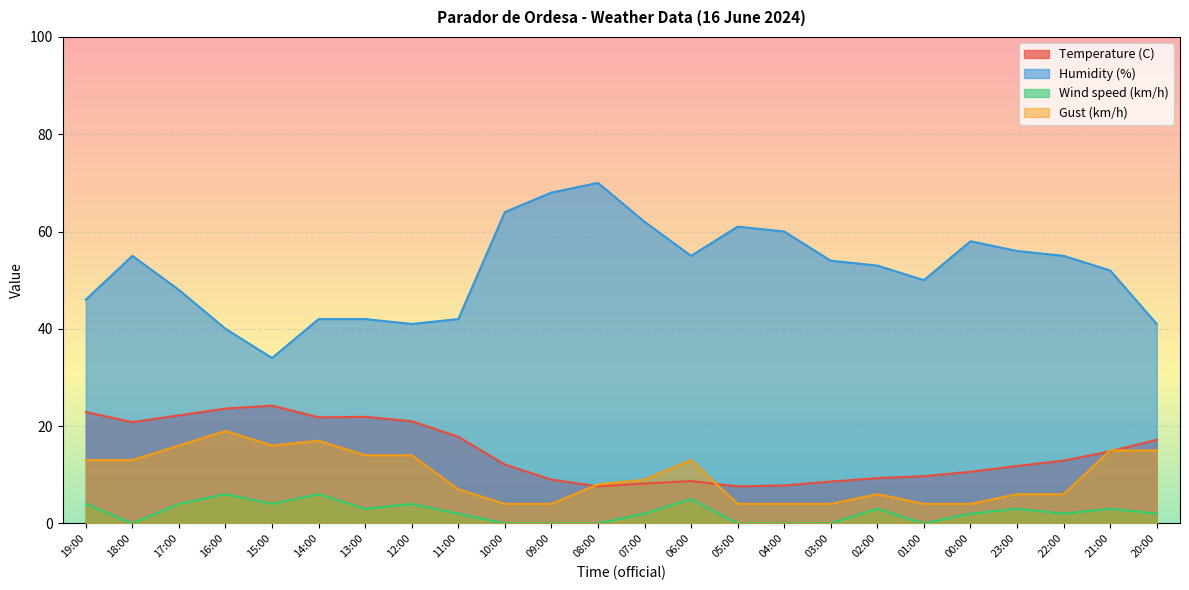

At which category is the sum across all series the highest?

17:00